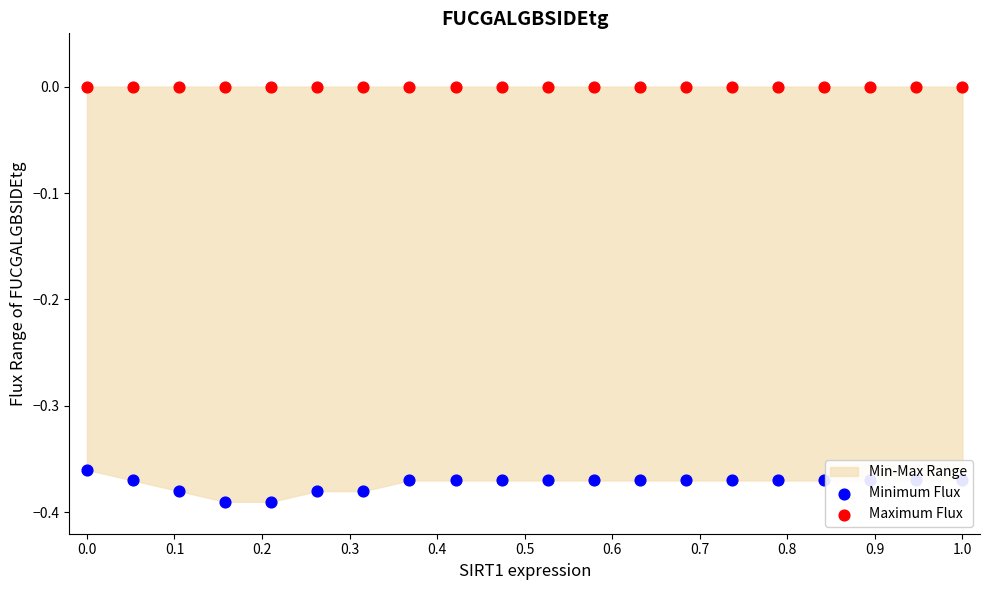

Which series reaches the maximum Y coordinate?

Maximum Flux